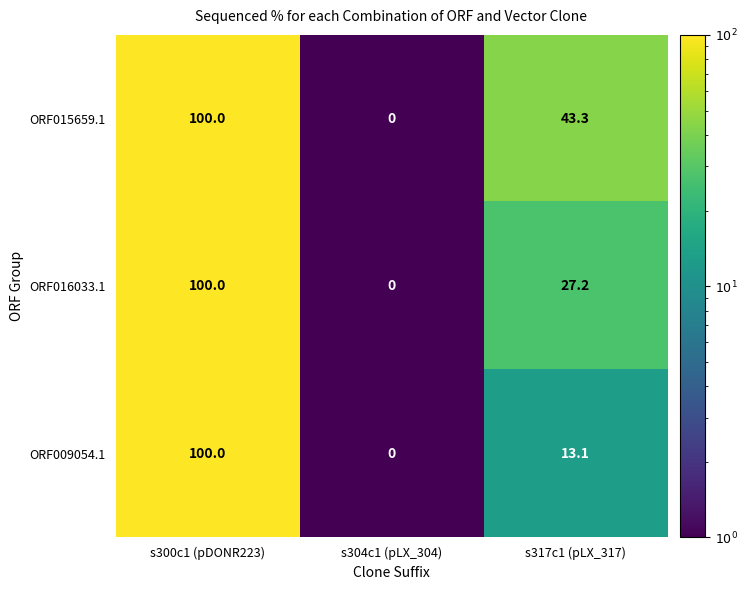

The value of ORF015659.1 at s304c1 (pLX_304) is -37.5. True or false?

False